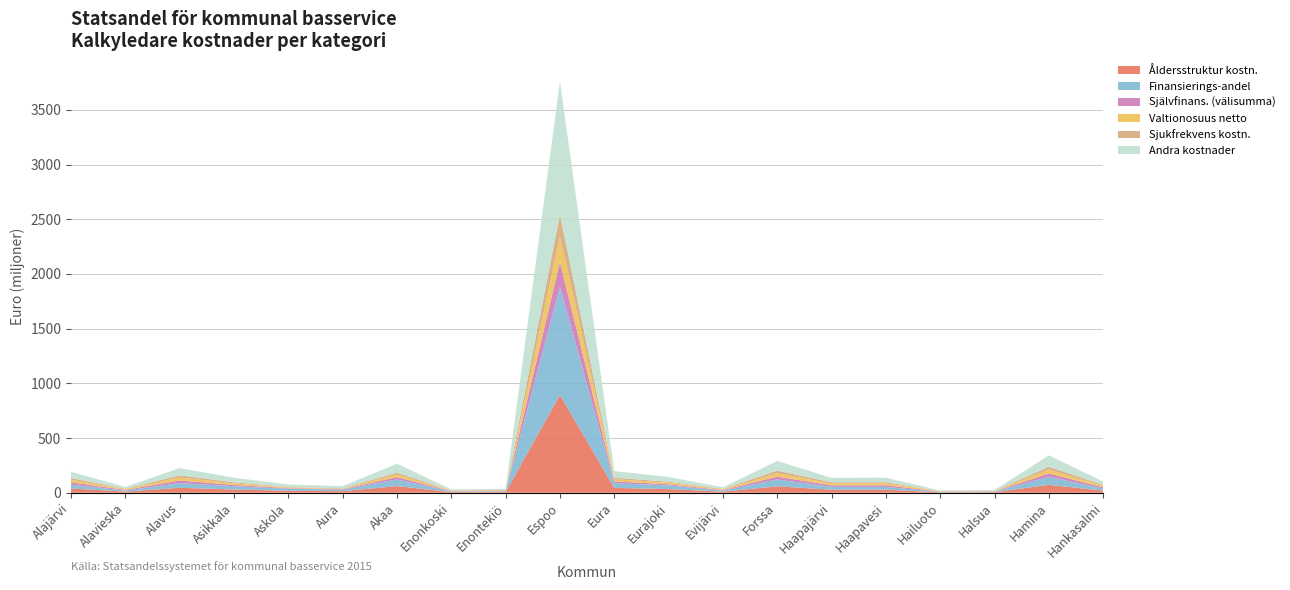

Reading left to right, transcribe all the data shown in this chart.

Åldersstruktur kalkyledare kostnader: 38453774.6	10351466.8	45290280.4	29488923.2	18367441.1	14160691.7	60901016.9	5513769.7	5716406.0	893782441.3	44227277.5	33300563.7	9445986.7	58942080.4	27549960.5	27497531.4	3477808.4	4679101.9	72187928.7	19540303.7
Kalkyledare finansierings-andel euro: 35627292.9	9497972.1	42854245.6	29955142.8	18160957.7	14338734.7	60907230.8	5229463.2	6737477.8	988246183.6	43203356.3	33896135.4	9123667.8	62379254.6	26388454.6	25546269.8	3577485.5	4387278.5	74270614.9	18567653.7
Själv-finansierings-andel (välisumma): 20795968.5	5928469.3	23932603.0	11671668.1	5269239.0	4213710.4	20670642.9	3848311.5	3277932.6	227757585.6	16858871.7	9800034.8	5603857.3	25597860.1	14126063.9	14993129.2	2778665.1	2813360.2	29860812.6	11353421.9
Valtionosuus omarah. netto: 24071740.2	6770106.1	27449161.3	13972735.7	6387591.2	4891868.6	23608776.7	4560802.5	7104248.0	231717930.9	20011939.5	15023605.4	6415385.4	30722475.9	16445753.5	17169177.7	3258096.8	3502458.3	34540564.5	13480888.9
Sjukfrekvens kalkyledare kostnader: 15986447.0	4604325.5	19316531.4	10317944.5	4205498.6	3728623.7	17891849.2	2501921.9	2452428.7	201796280.5	13693076.1	8535046.6	4657401.7	24831591.1	11436869.4	11344934.2	1498689.5	2049125.1	26702248.6	9189075.5
Andra kostnader sammanlagt: 56423261.5	15426441.4	66786848.5	41626810.9	23430196.7	18552445.1	81577873.7	9077774.7	10015410.3	1216003769.3	60062228.0	43696170.2	14727525.2	87977114.7	40514518.5	40539399.0	6356150.7	7200638.7	104131427.5	29921075.6